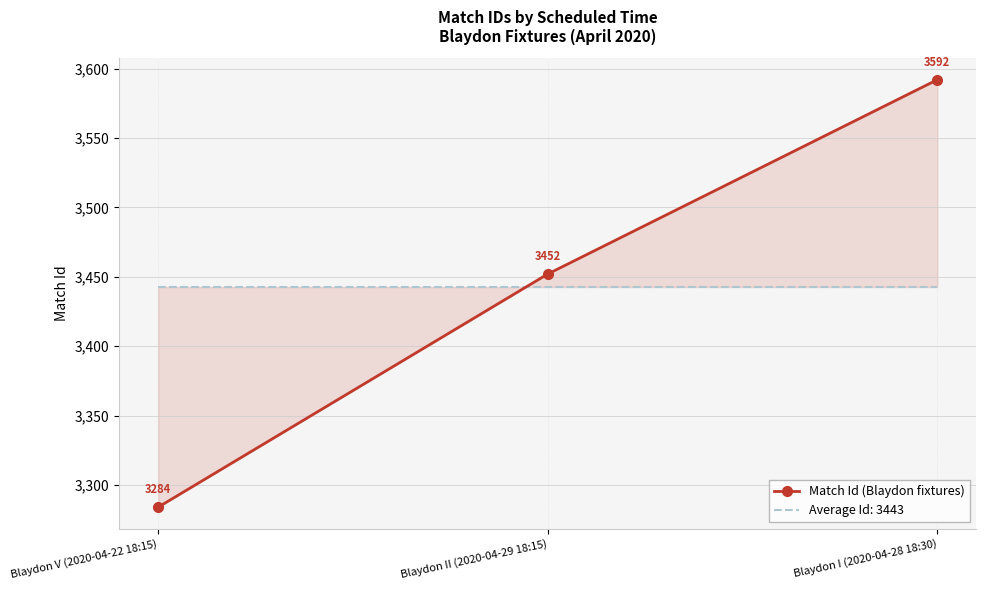

How many data points does each series have?

3